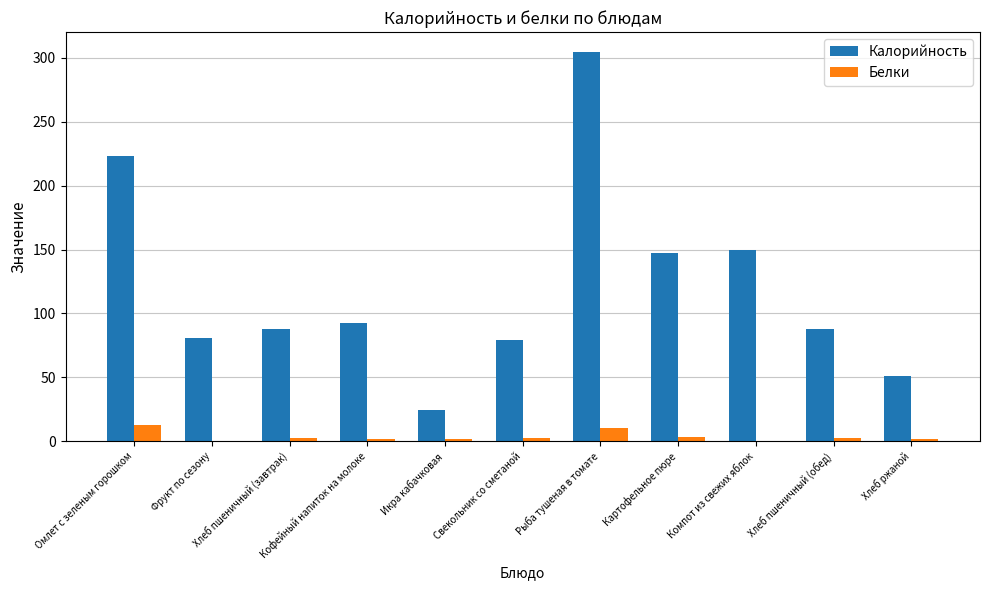

What is the highest value of the Белки series?

12.6